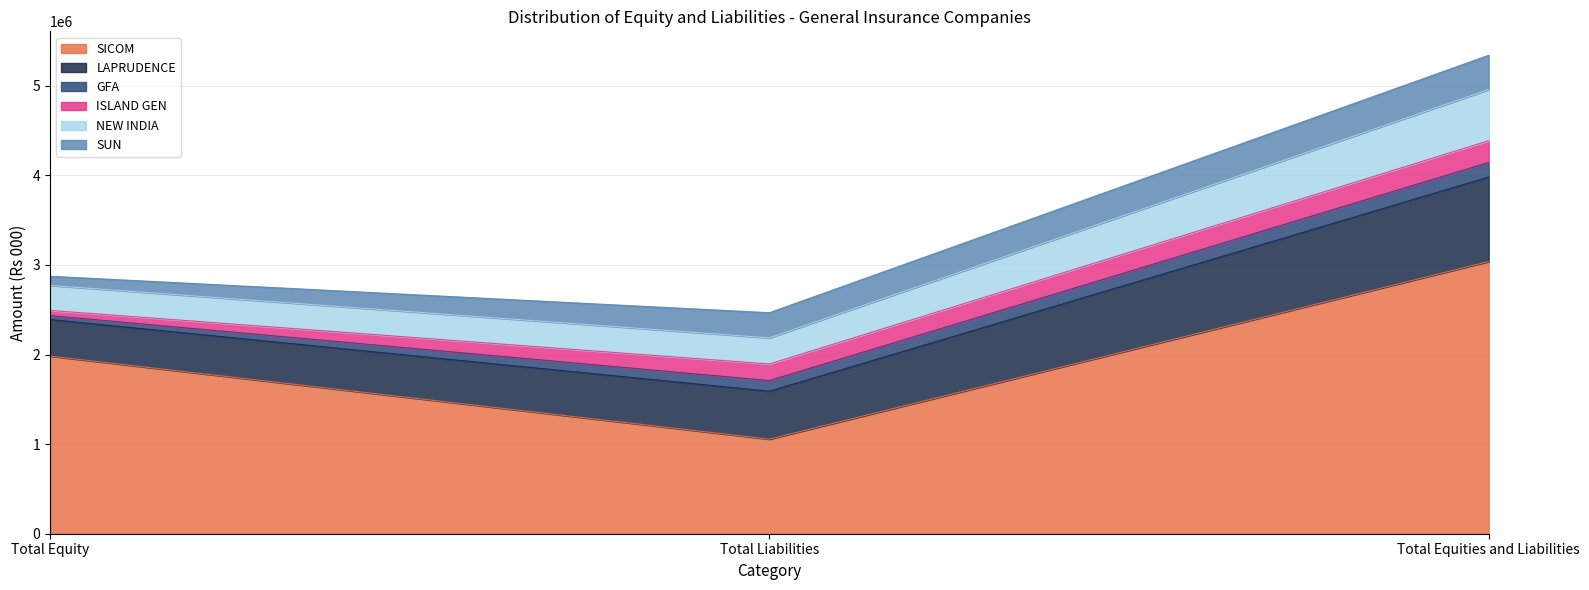

What is the label of the 1st point from the left?

Total Equity